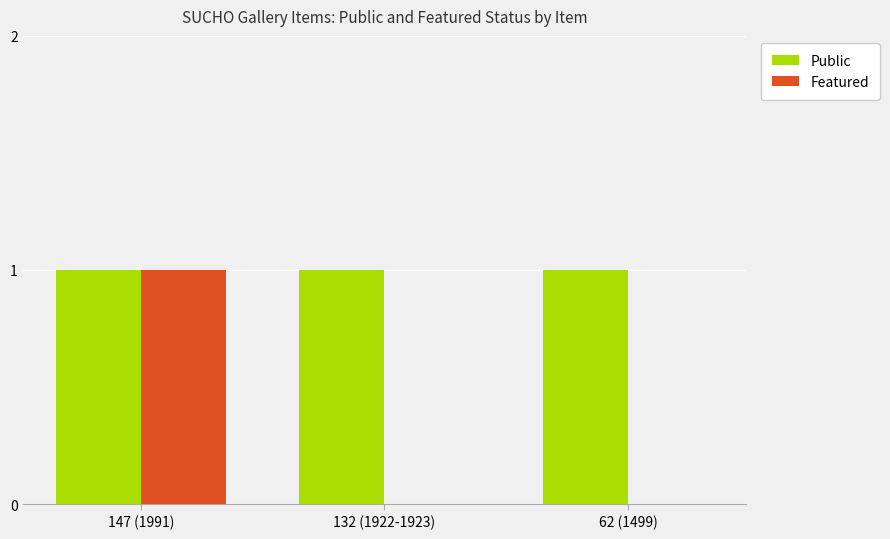

Does the chart contain stacked bars?

No